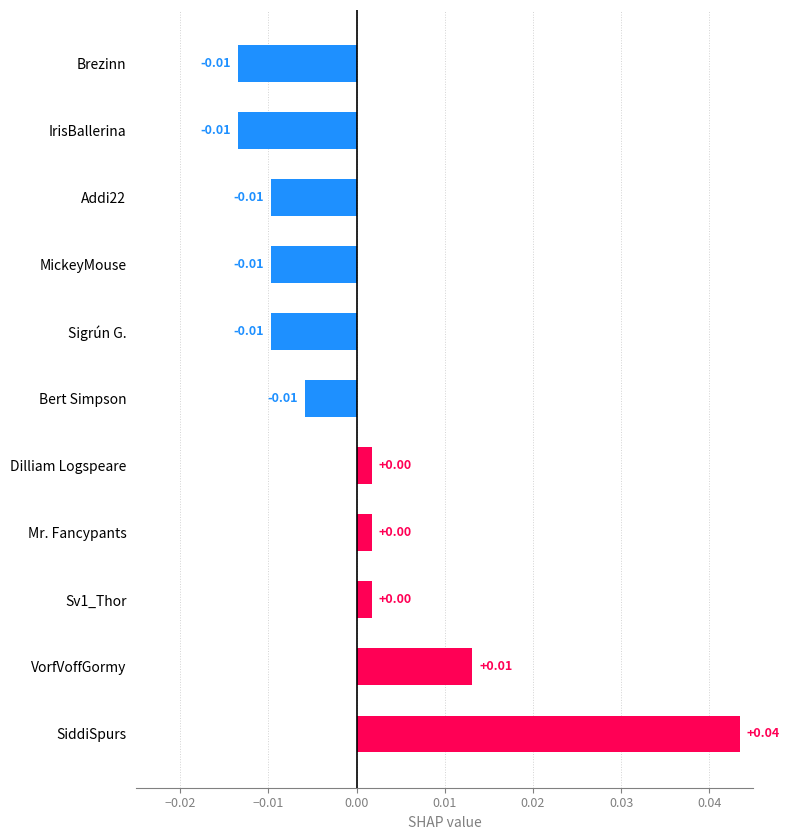

How many negative values are there?

6